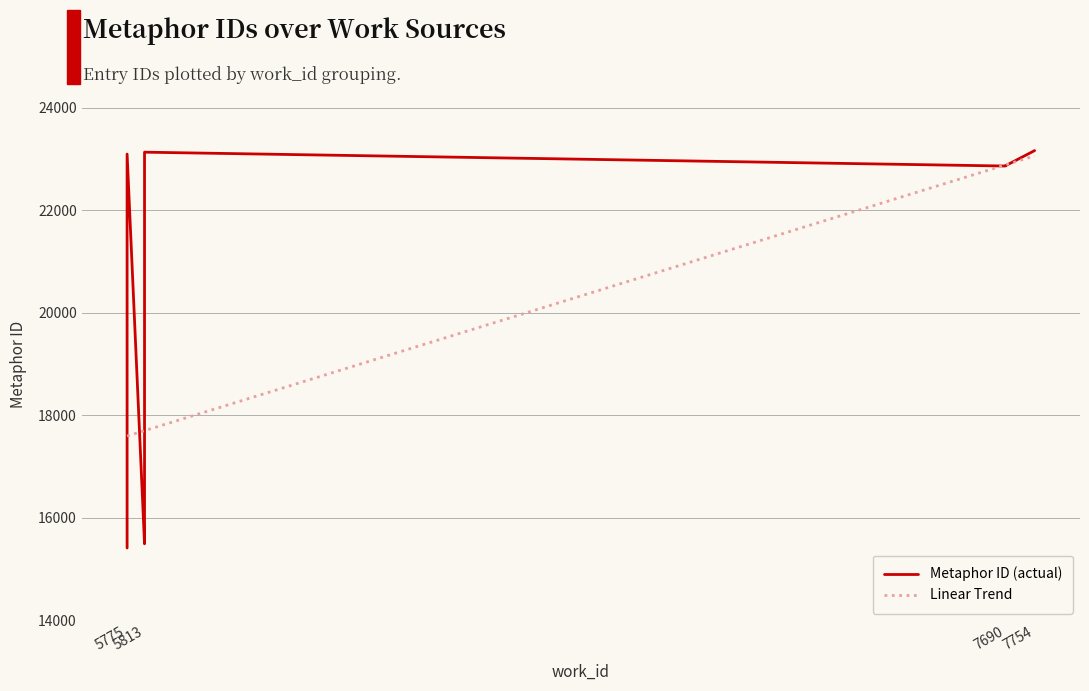

What is the difference between the Metaphor ID (actual) values at 7754 and 7690?

298.0